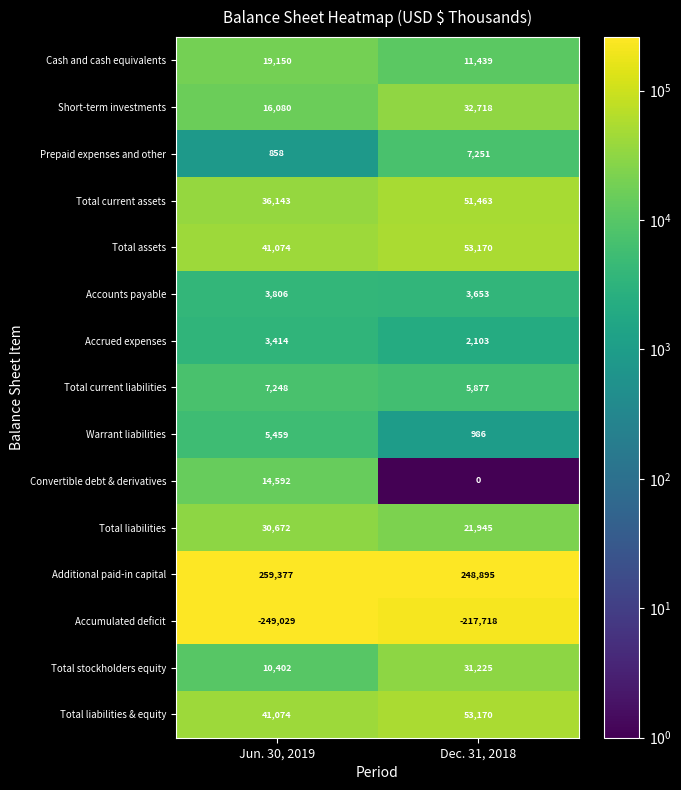

What is the difference between the Total current assets values at Dec. 31, 2018 and Jun. 30, 2019?

15320